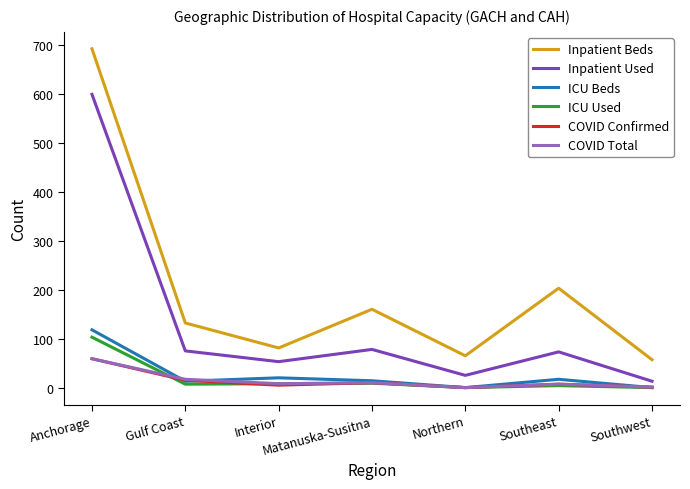

Which series has the largest range (max minus min)?

Inpatient Beds